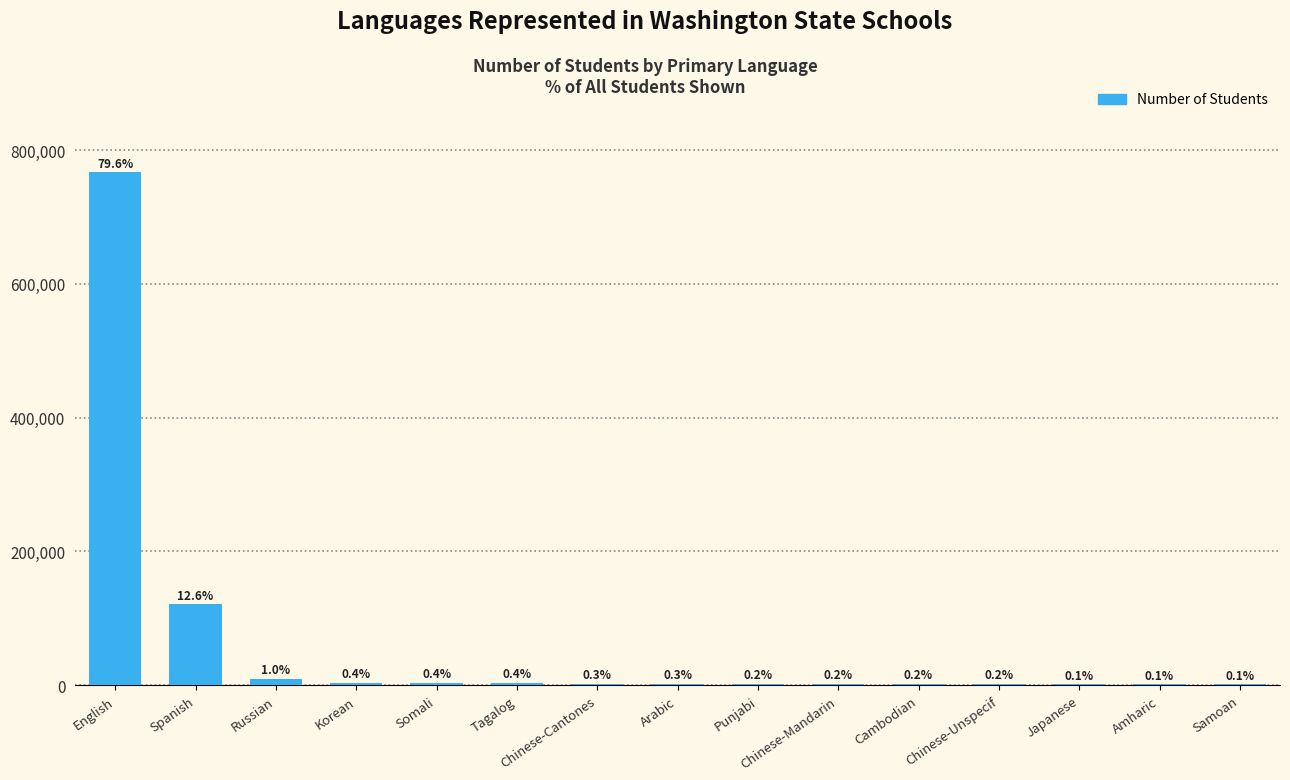

Are the bars horizontal?

No